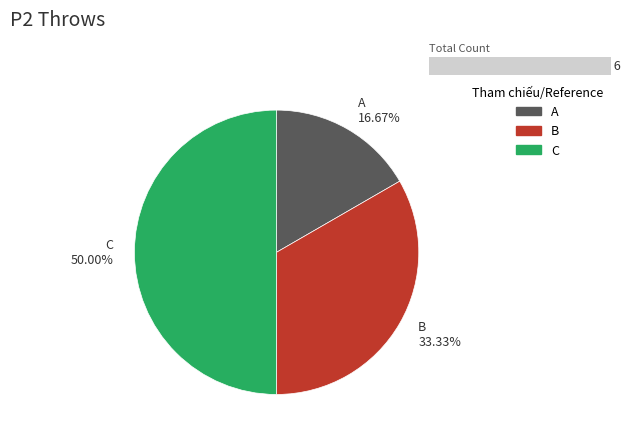

True or false: A accounts for 7% of the total.

False